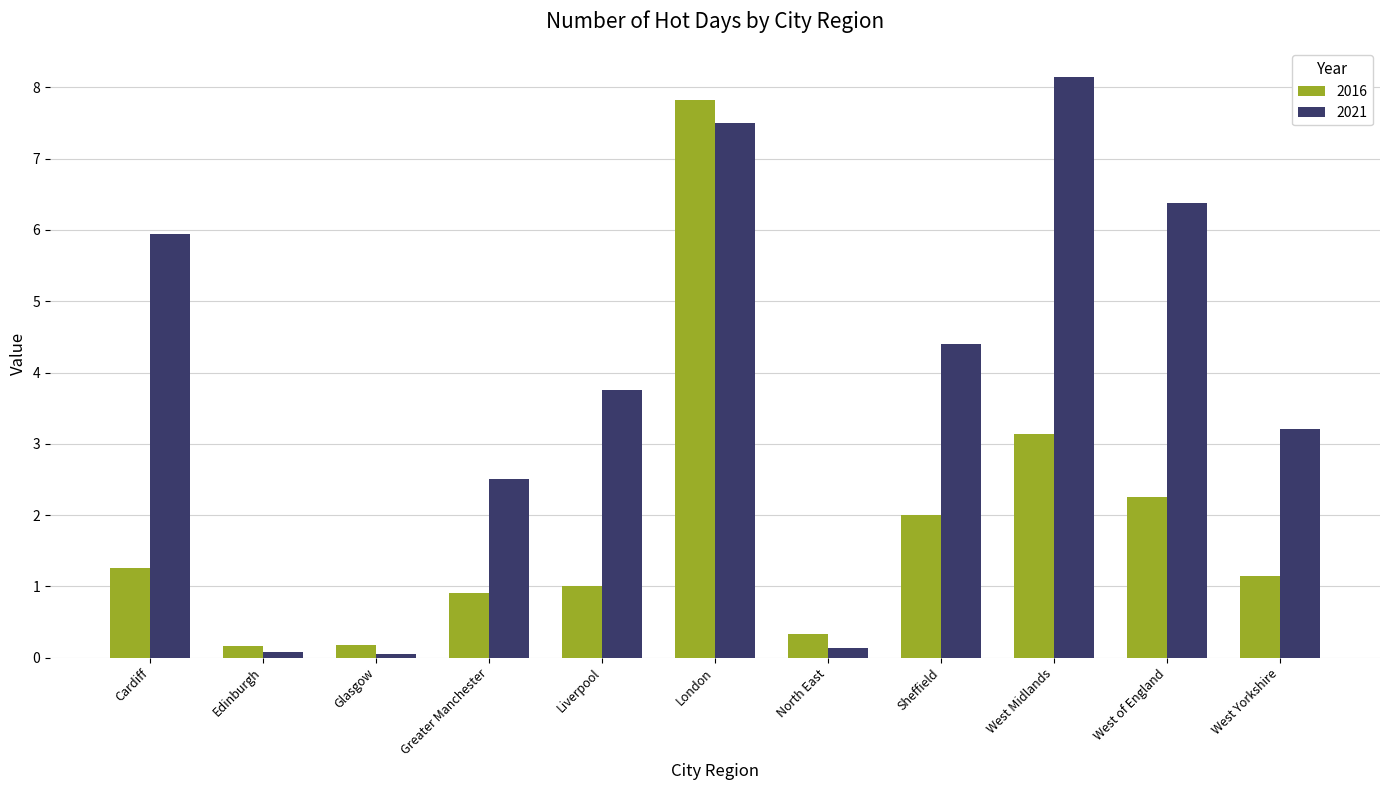

How many categories are shown in the chart?

11